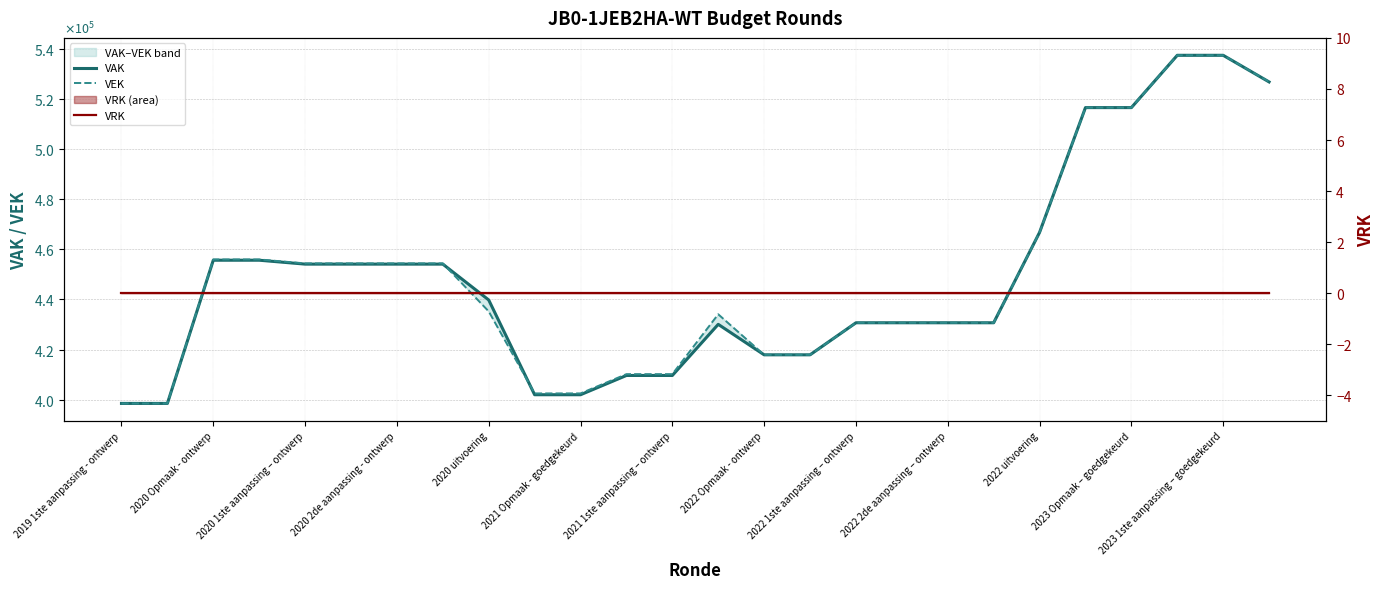

How many times do VAK and VEK cross each other?

2